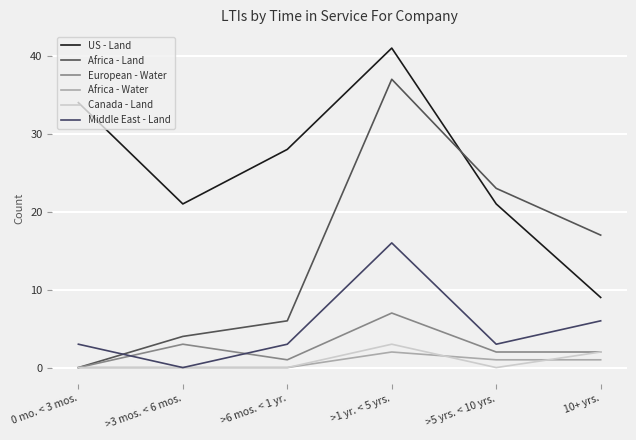

Does the chart have visible grid lines?

Yes